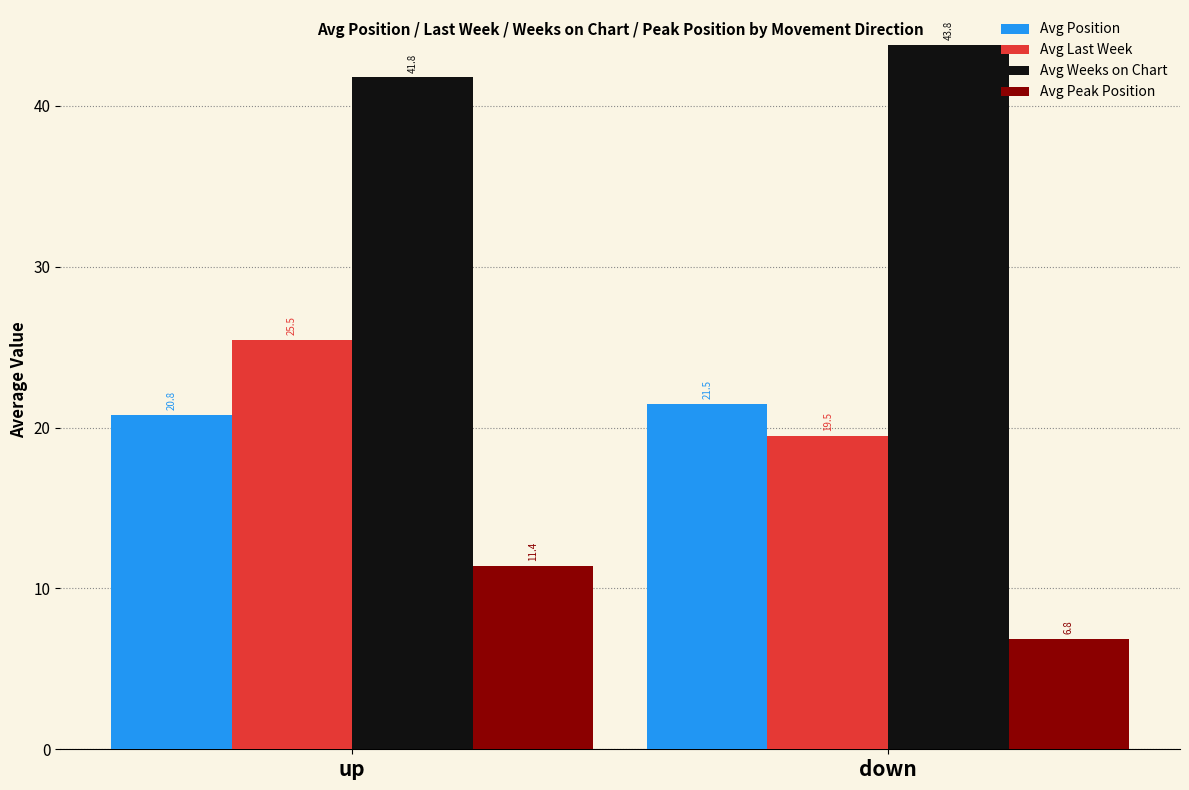

Which series changed the most between up and down?

Avg Last Week